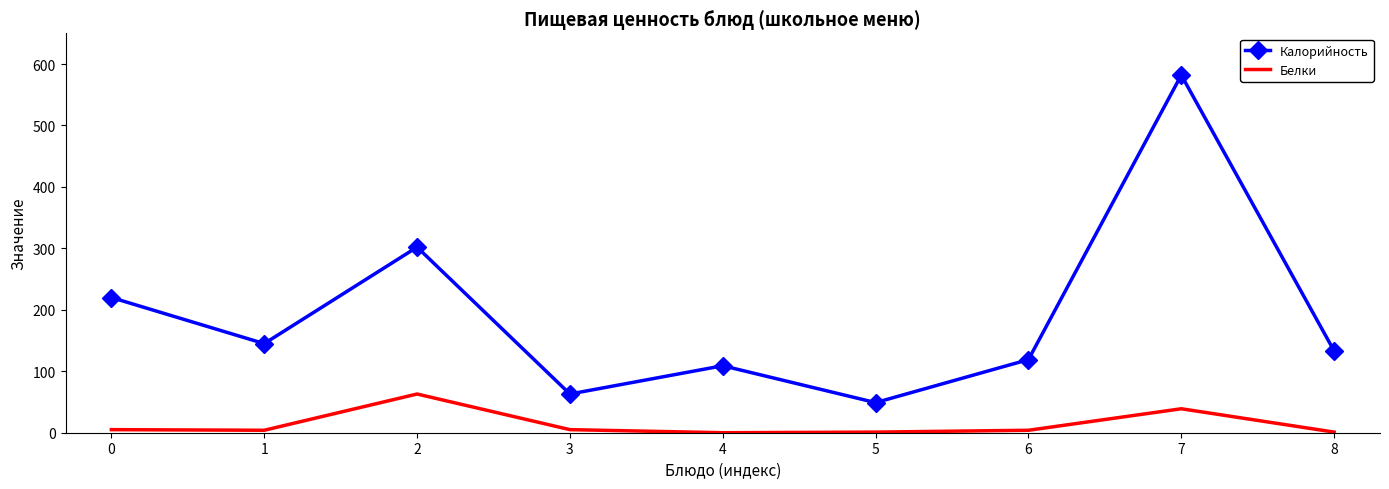

The Калорийность series shows 86 at 3. True or false?

False